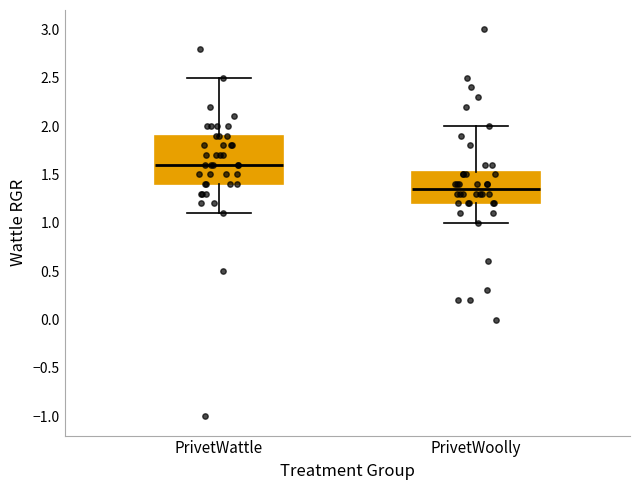

Reading left to right, transcribe this box plot: for each box, give where its median line is, the range the box spans, and where its two whiskers end, as read against the y-axis. The values are not printed on the chart, so give them approximately, as read against the axis.

PrivetWattle: median 1.60, box 1.40 to 1.90, whiskers 1.10 to 2.50
PrivetWoolly: median 1.35, box 1.20 to 1.55, whiskers 1.00 to 2.00